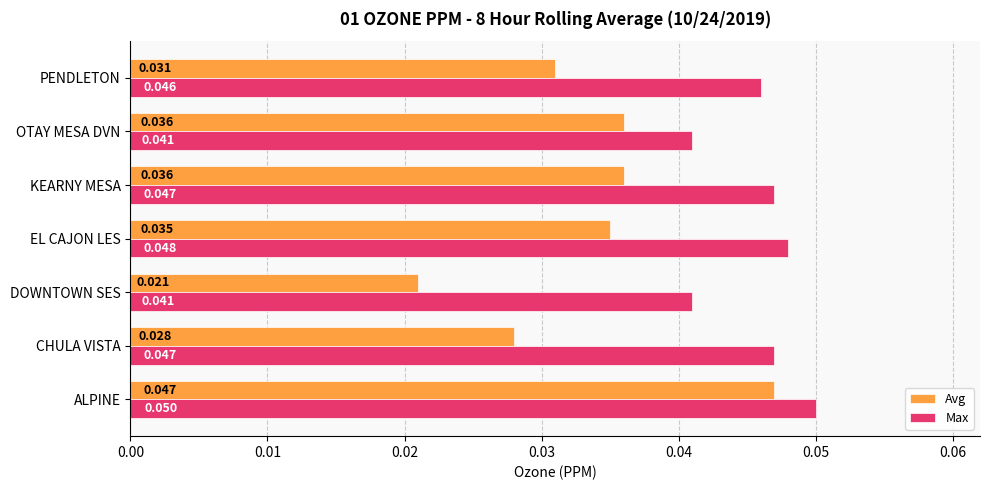

At which category is the sum across all series the highest?

ALPINE